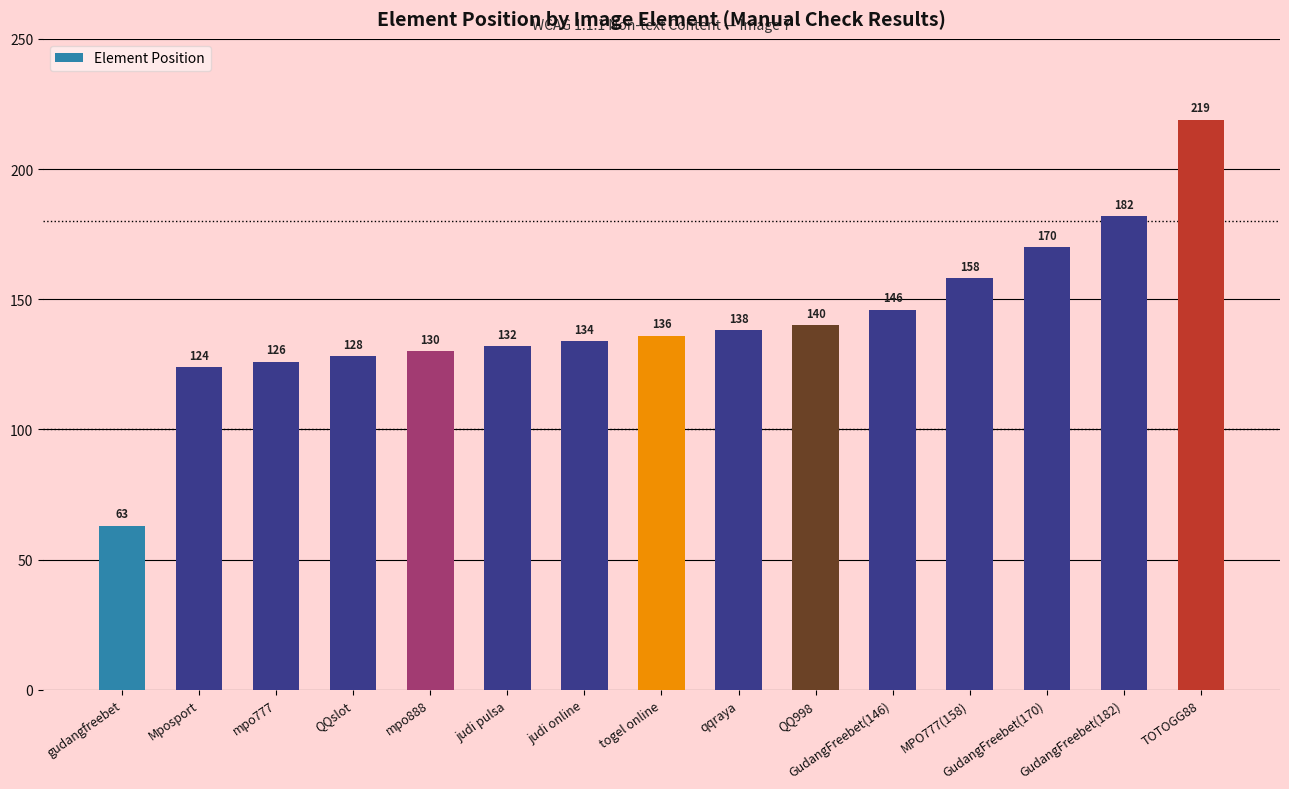

What is the difference between the maximum and minimum values?

156